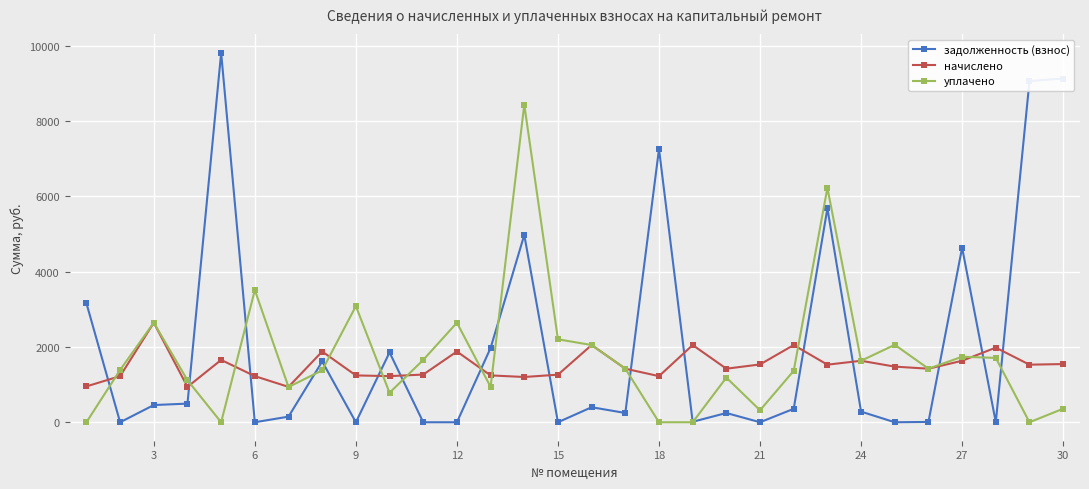

What is the sum of all задолженность (взнос) values?

61810.9